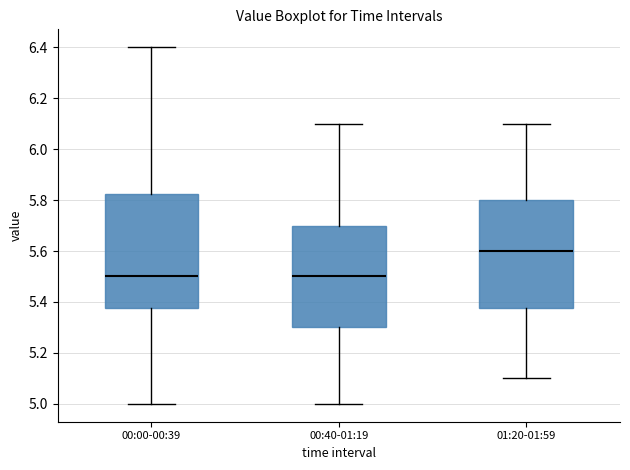

Reading left to right, read every box against the y-axis: the position of its median line, the range the box covers, and the ends of its whiskers. The values are not printed on the chart, so give them approximately, as read against the axis.

00:00-00:39: median 5.50, box 5.38 to 5.82, whiskers 5.00 to 6.40
00:40-01:19: median 5.50, box 5.30 to 5.70, whiskers 5.00 to 6.10
01:20-01:59: median 5.60, box 5.38 to 5.80, whiskers 5.10 to 6.10